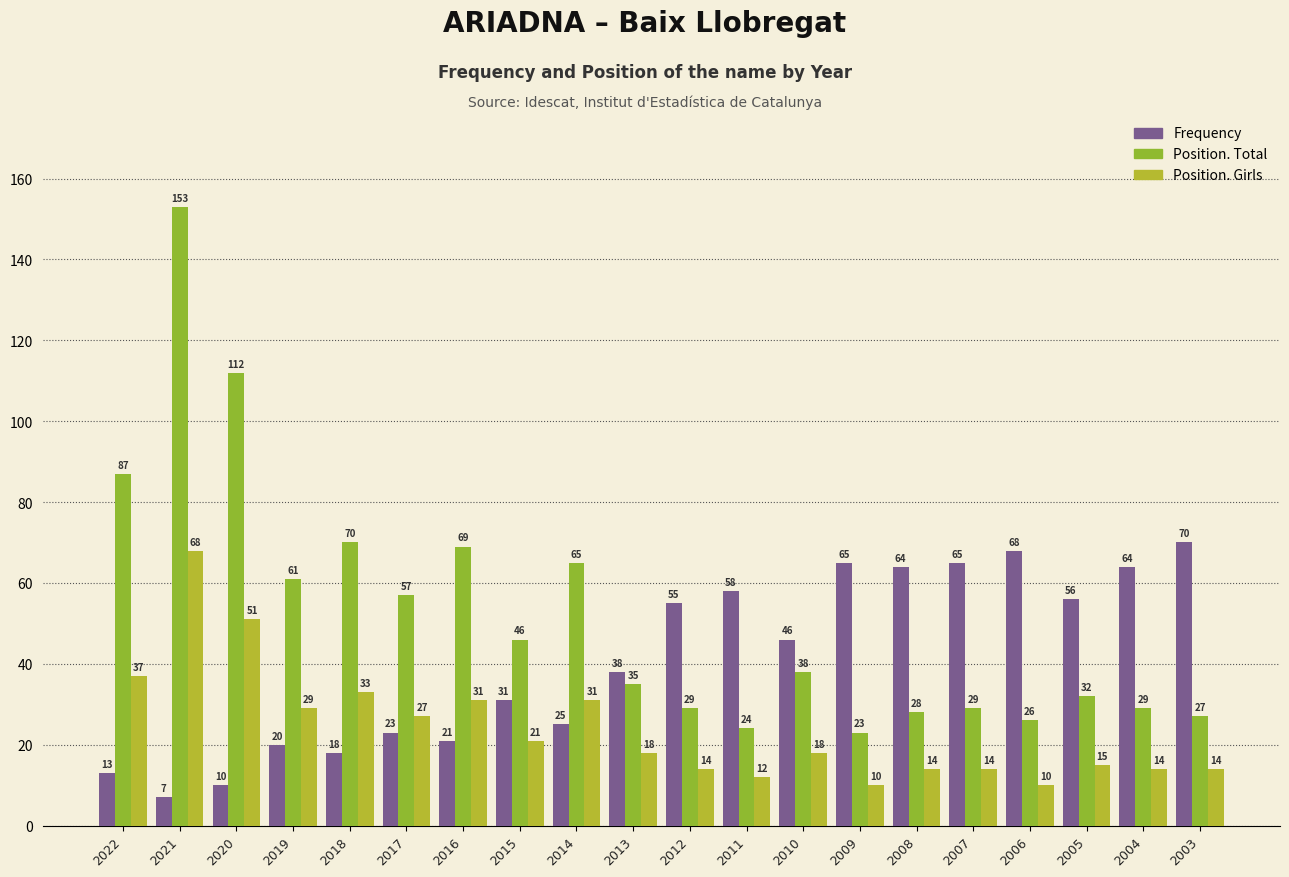

What is the difference between the second highest and second lowest values in the Position. Total series?

88